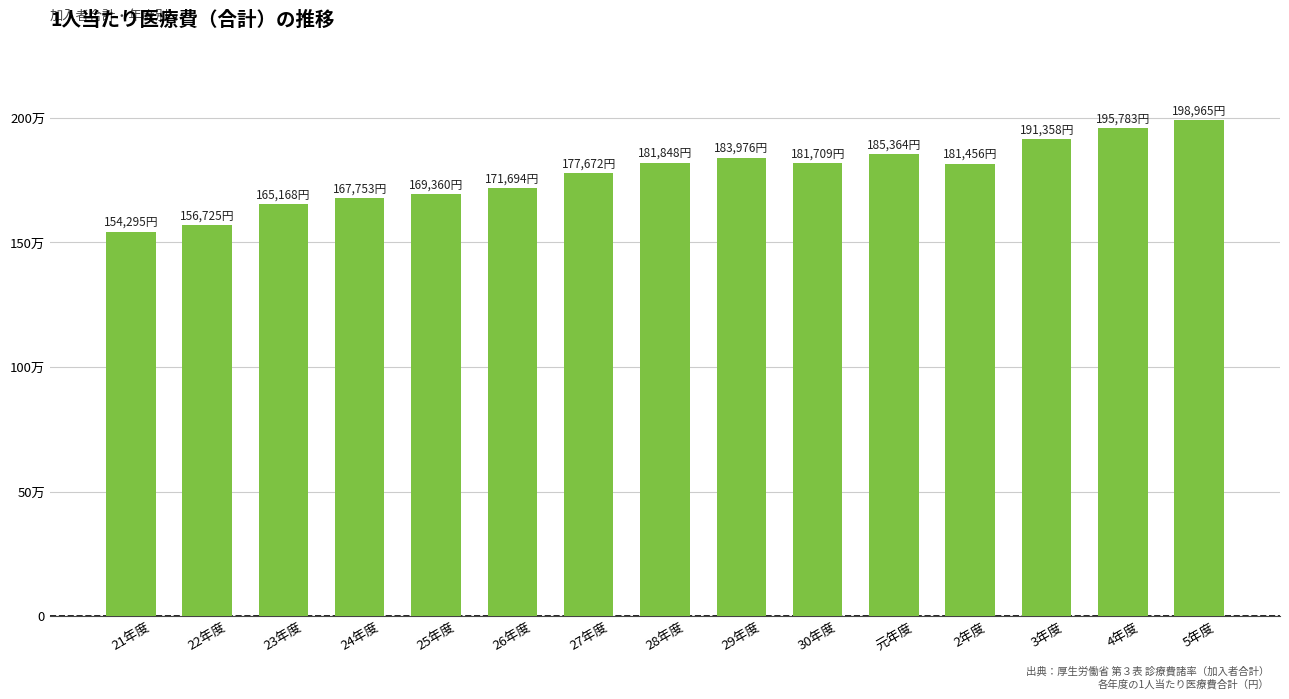

Read the value at 5年度.

198965